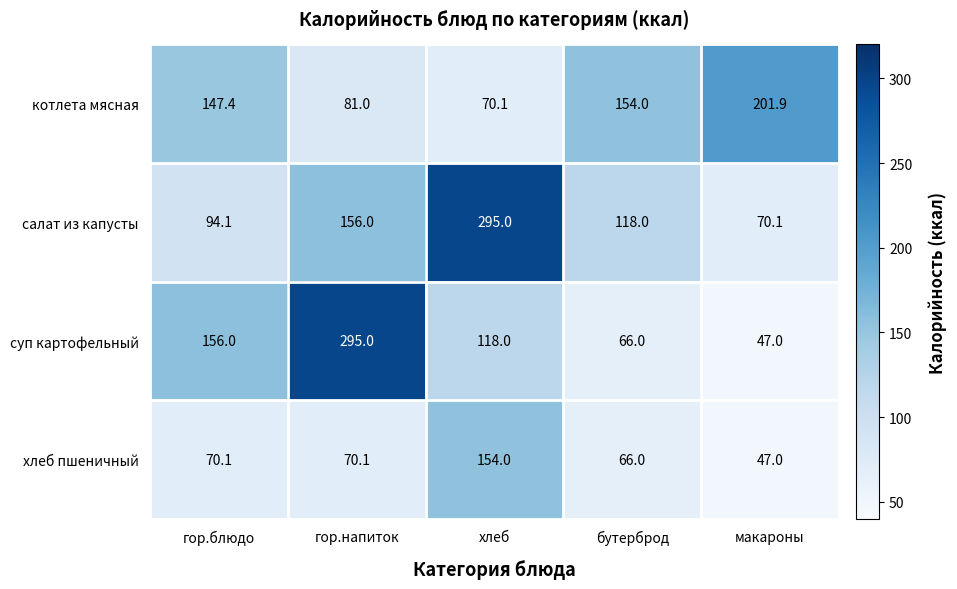

What is the minimum value shown in the chart?

47.0